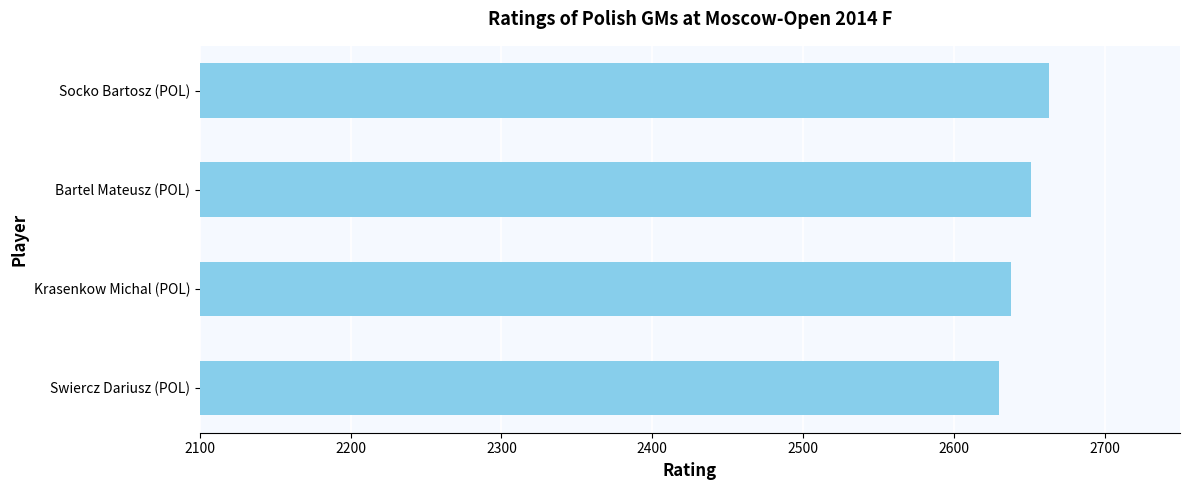

Which has a higher value, Bartel Mateusz (POL) or Krasenkow Michal (POL)?

Bartel Mateusz (POL)